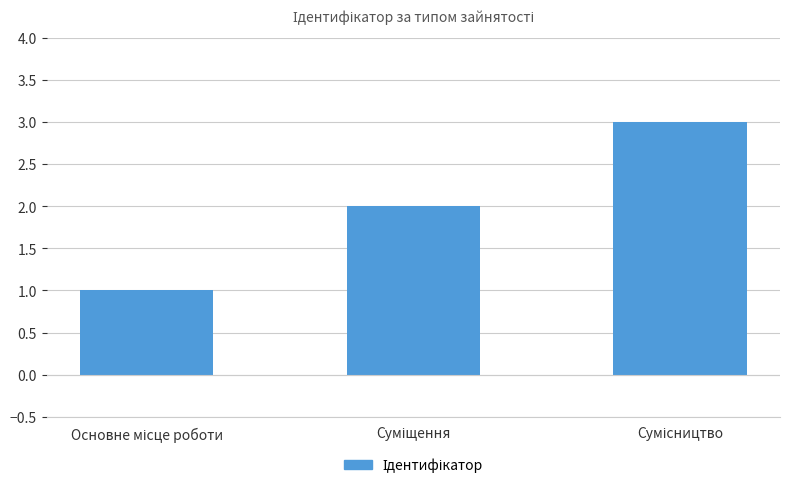

Reading left to right, extract all data points from this chart.

1	2	3